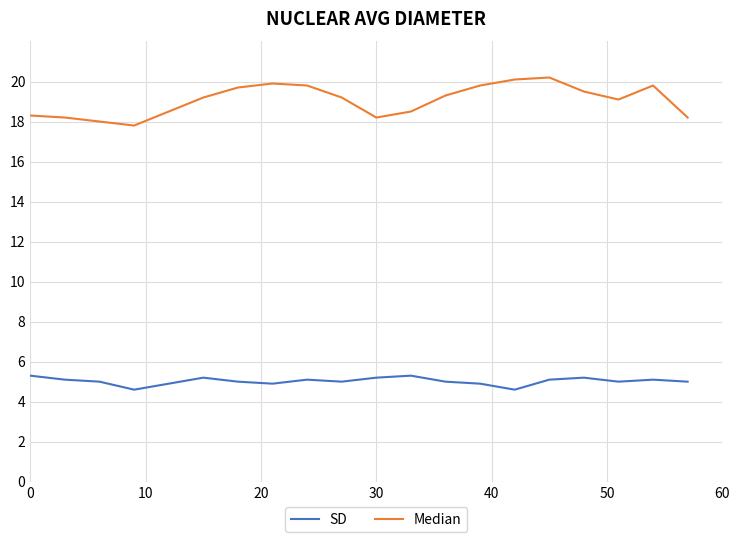

What is the highest value of the SD series?

5.3